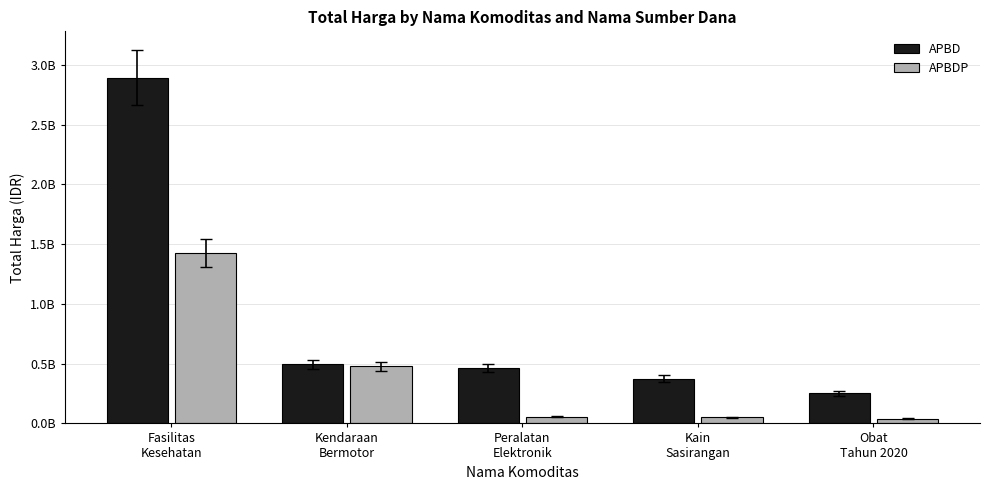

What are all the series names shown in the legend?

APBD, APBDP